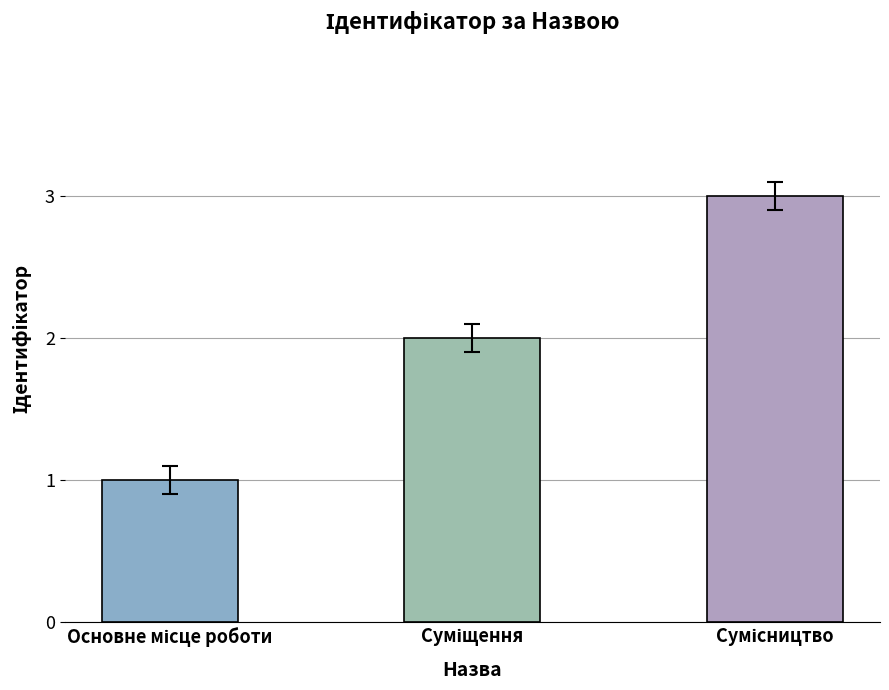

Are the bars horizontal?

No